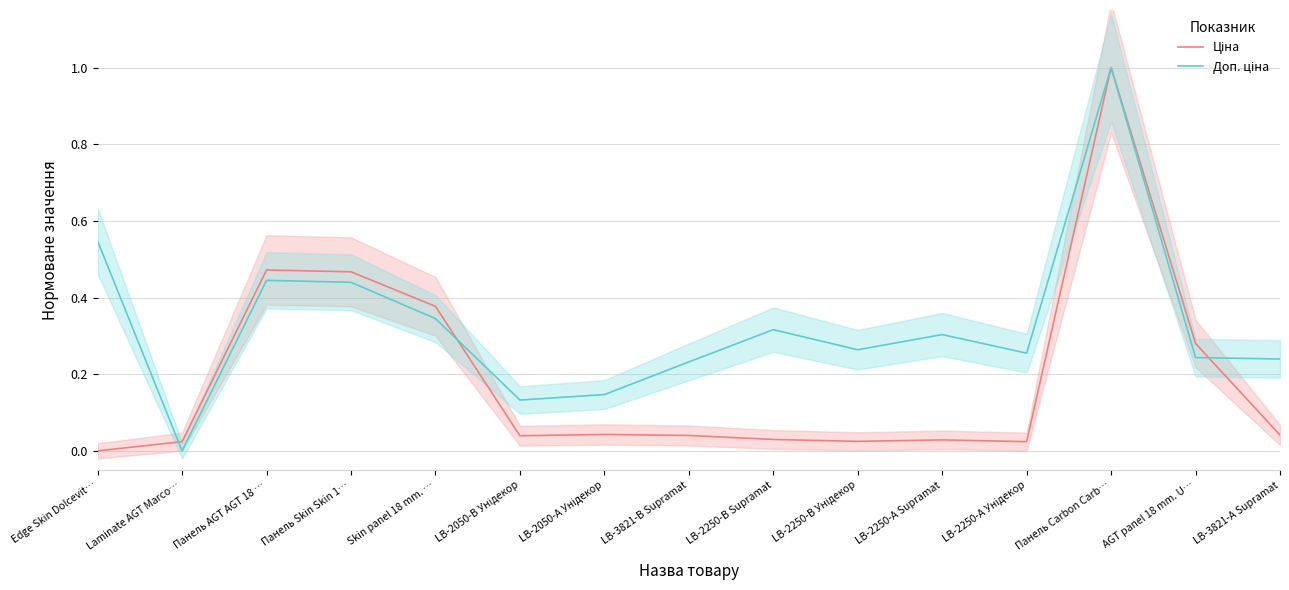

Rank the series by their average value, from highest to lowest.

Доп. ціна, Ціна